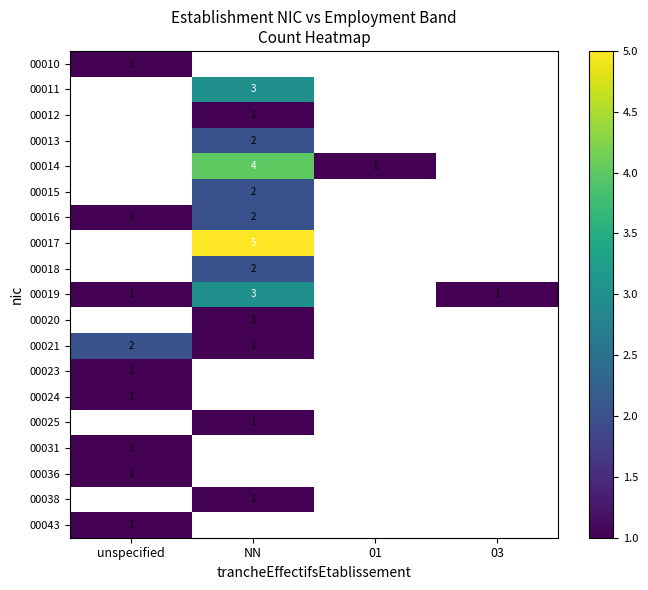

Where is 00019 nearest to the value 2?

unspecified